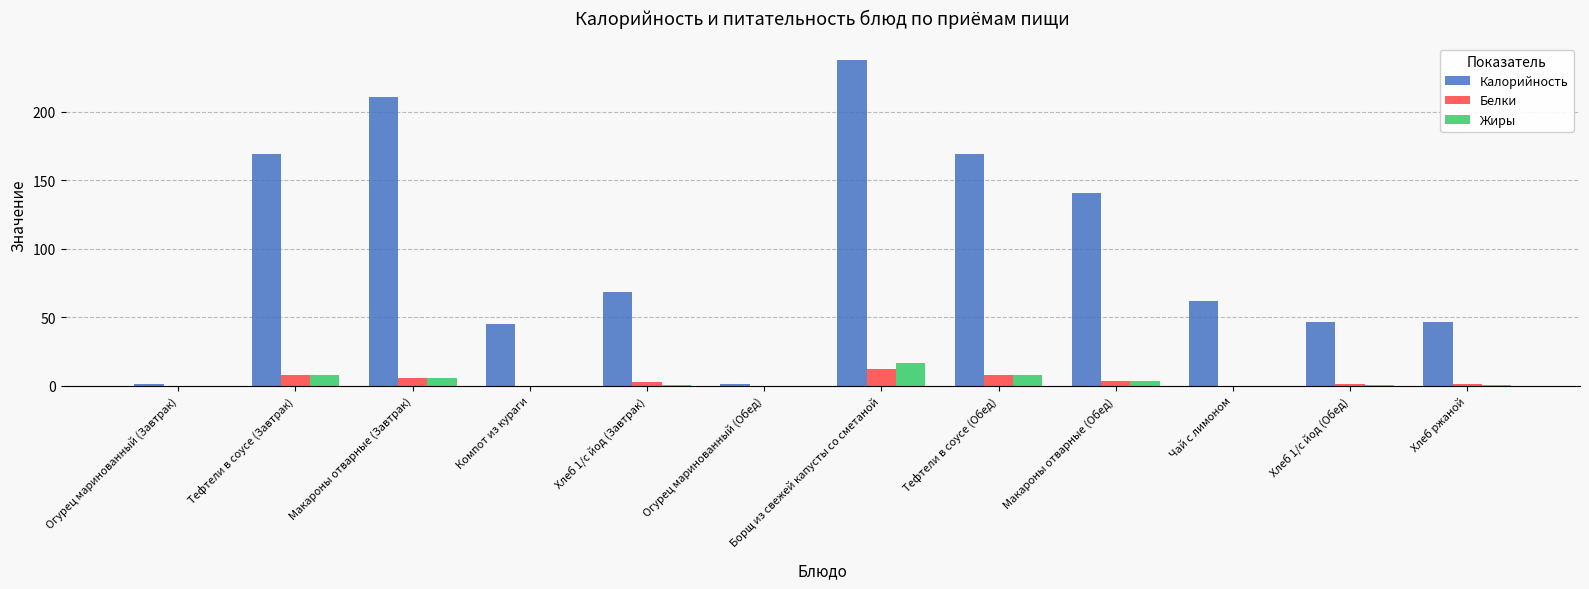

Is the value of Жиры at Хлеб ржаной greater than the value of Калорийность at Макароны отварные (Завтрак)?

No